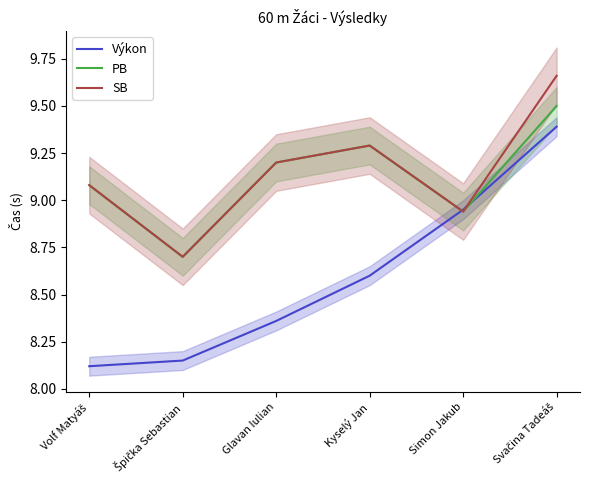

True or false: SB has a value of 8.9 at Simon Jakub.

True